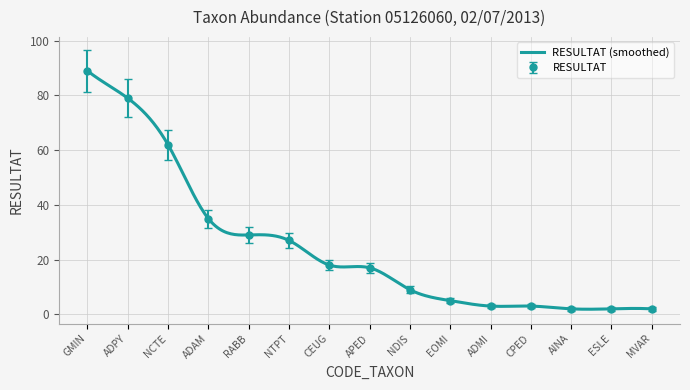

List the labels in order of value, smallest first.

AINA, ESLE, MVAR, ADMI, CPED, EOMI, NDIS, APED, CEUG, NTPT, RABB, ADAM, NCTE, ADPY, GMIN